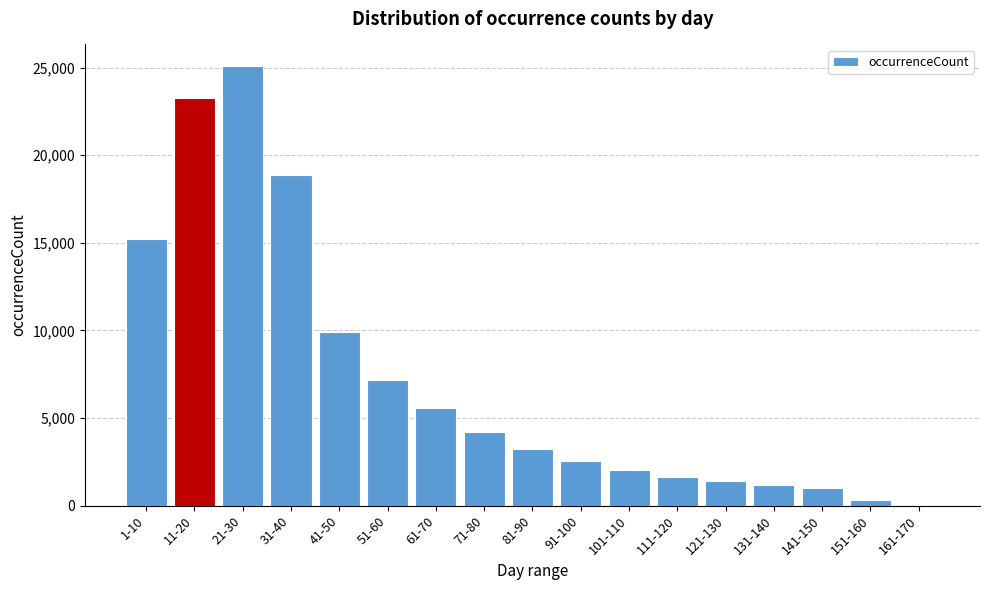

Reading left to right, list all the values displayed in this chart.

1-10=15245	11-20=23254	21-30=25066	31-40=18877	41-50=9900	51-60=7150	61-70=5575	71-80=4195	81-90=3228	91-100=2547	101-110=2035	111-120=1665	121-130=1410	131-140=1210	141-150=1010	151-160=348	161-170=0